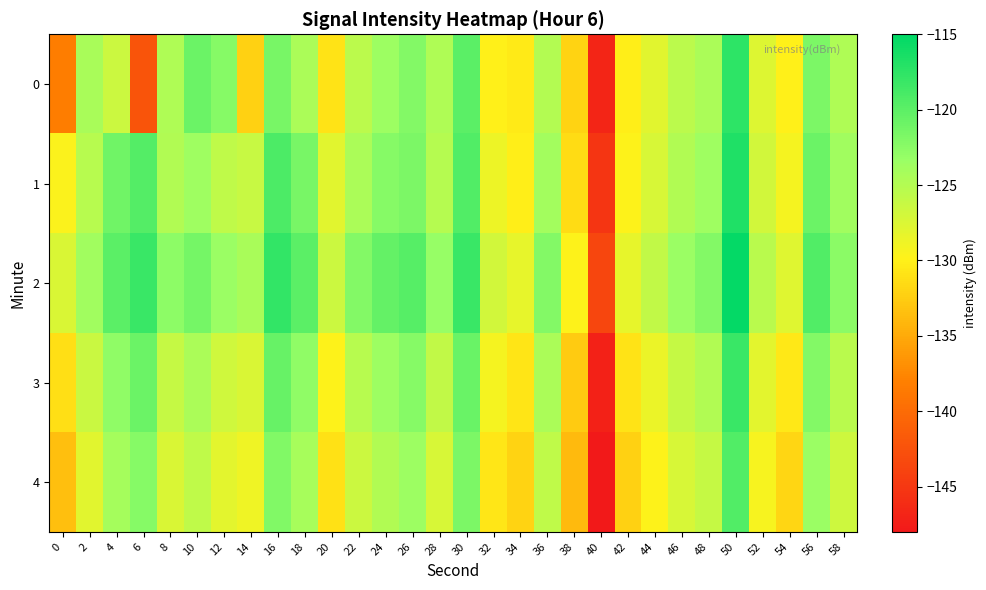

What is the smallest value displayed?

-148.4